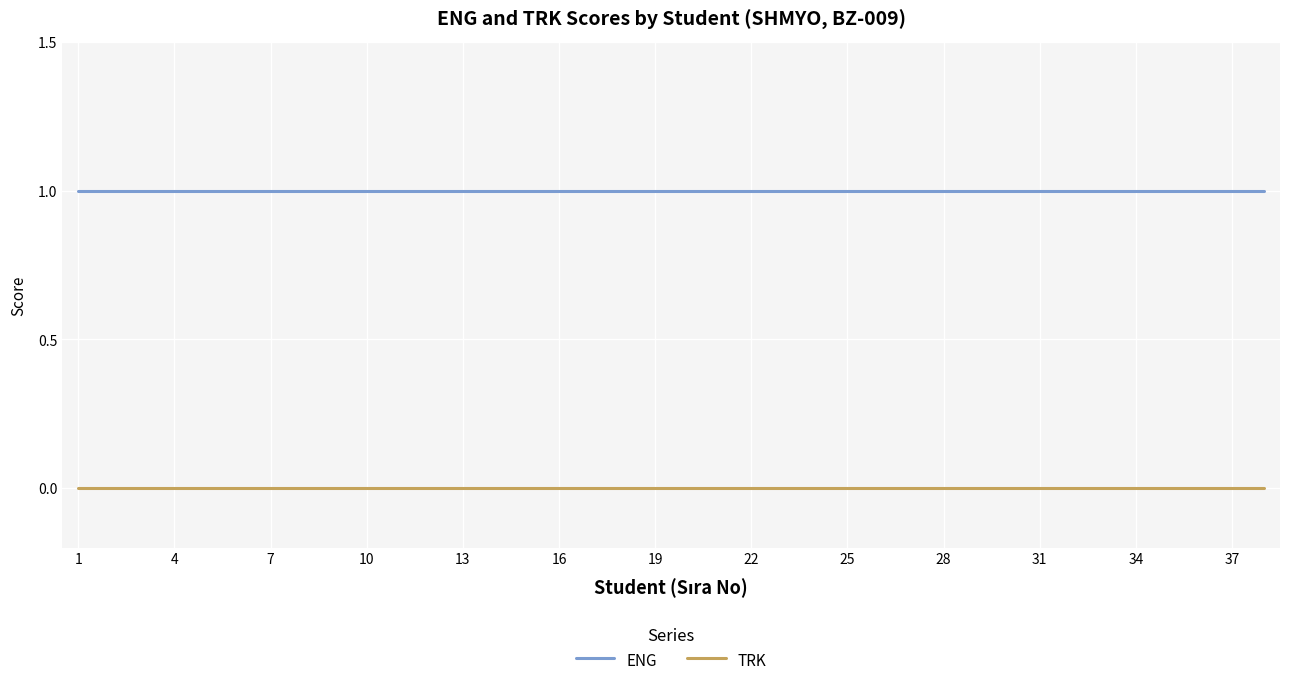

True or false: TRK and ENG intersect in this chart.

False